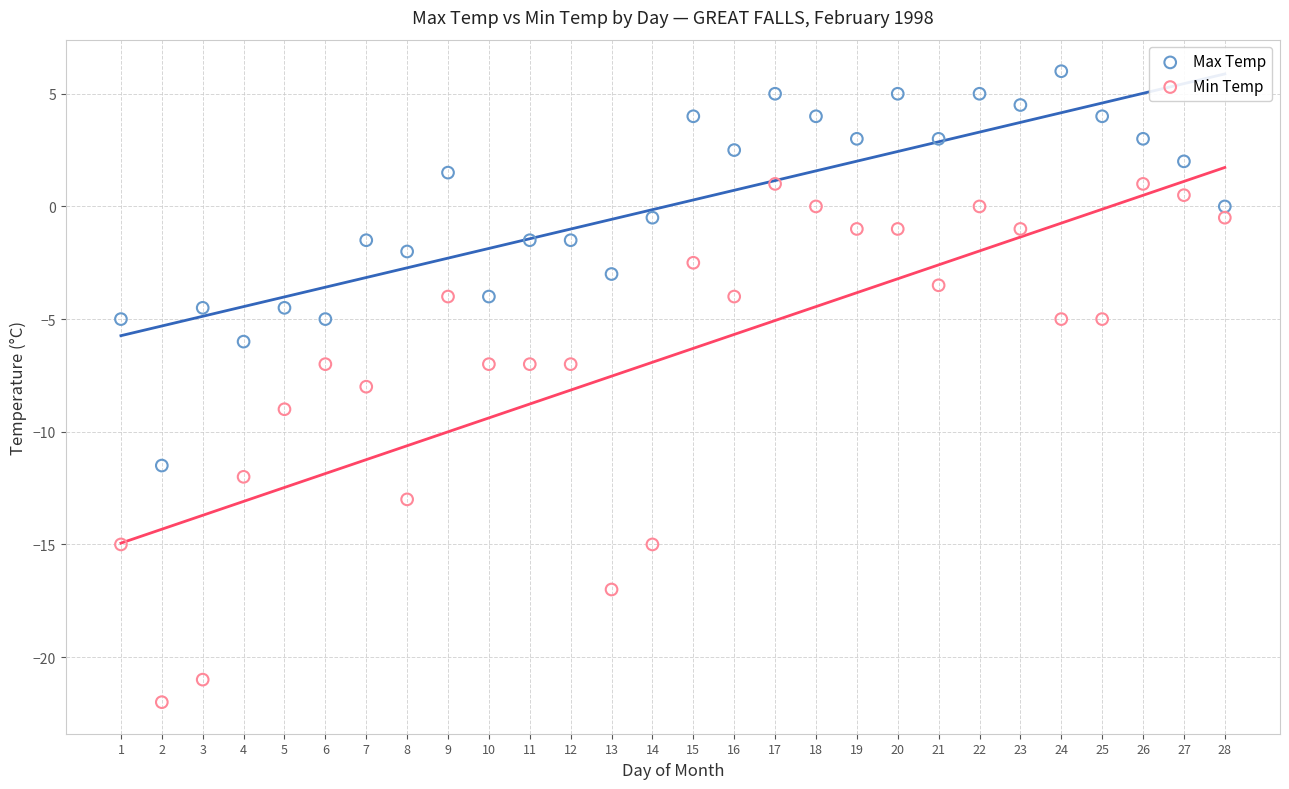

Which series reaches the maximum Y coordinate?

Max Temp